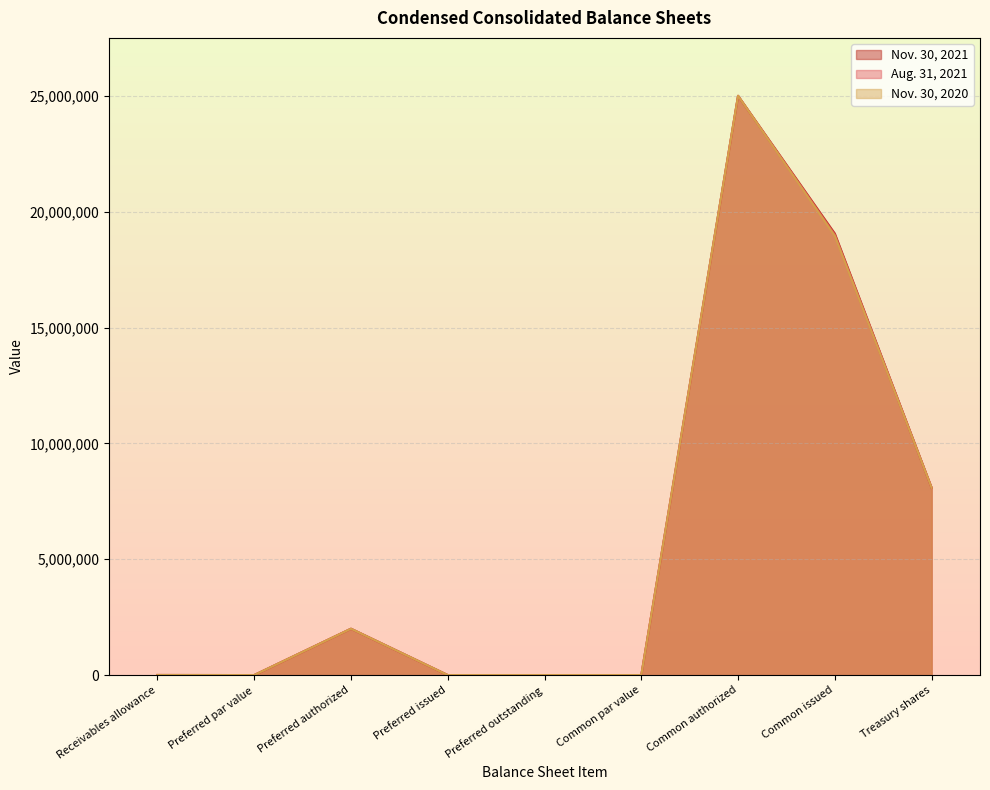

What position from the right is Preferred authorized?

7